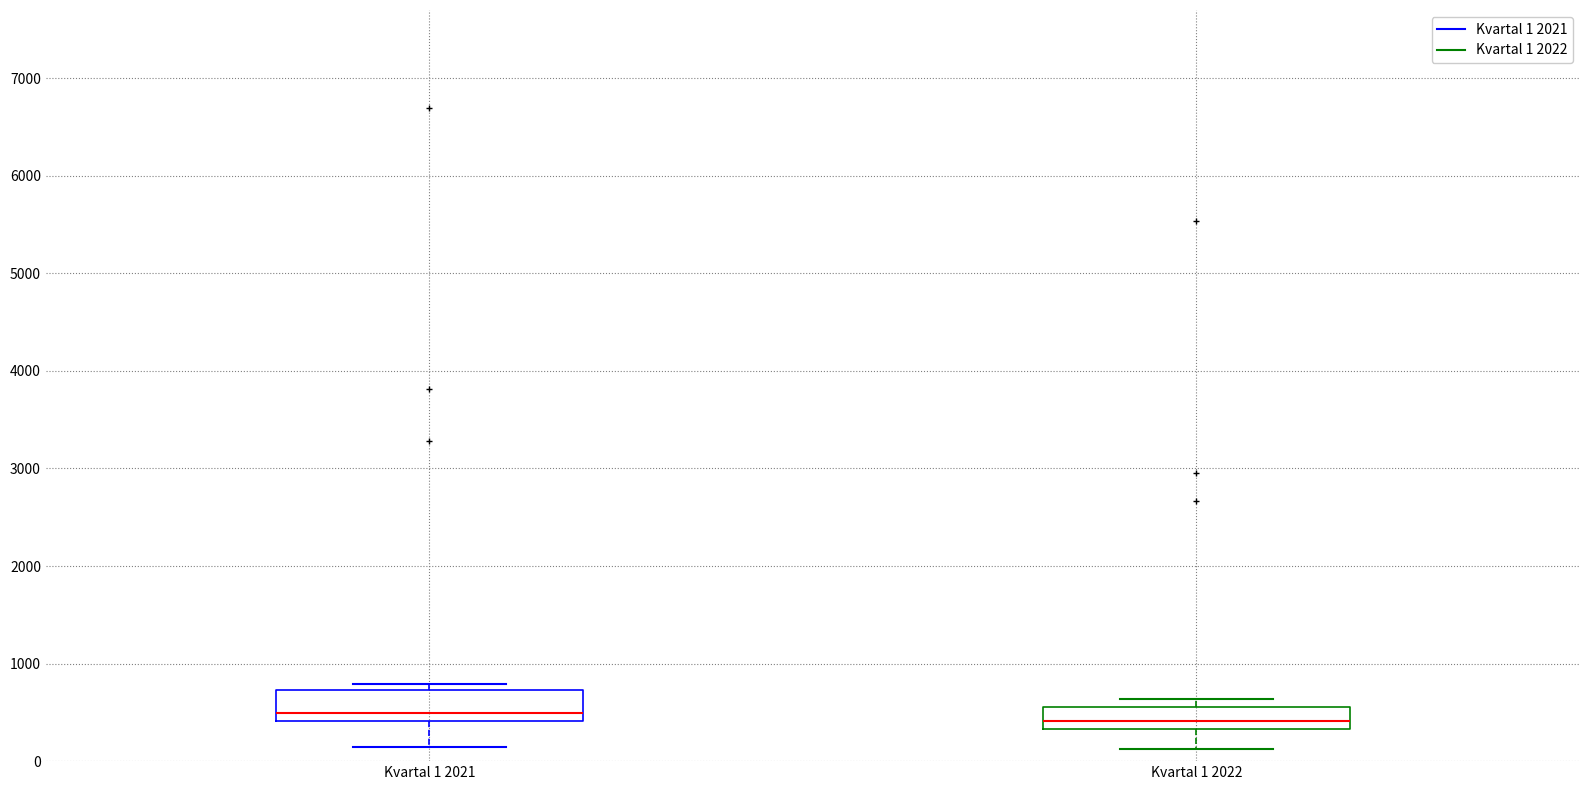

Where is the lower edge of the box for Kvartal 1 2021 on the y-axis? The values are not printed on the chart, so give them approximately, as read against the axis.

400